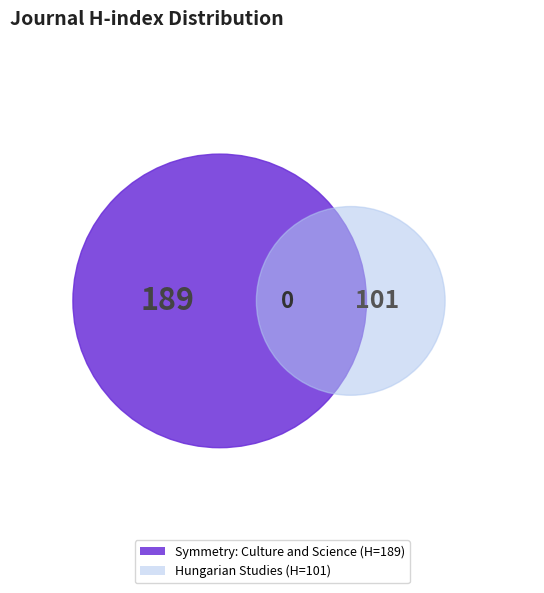

What percentage do Symmetry: Culture and Science and Hungarian Studies together represent?

100.0%